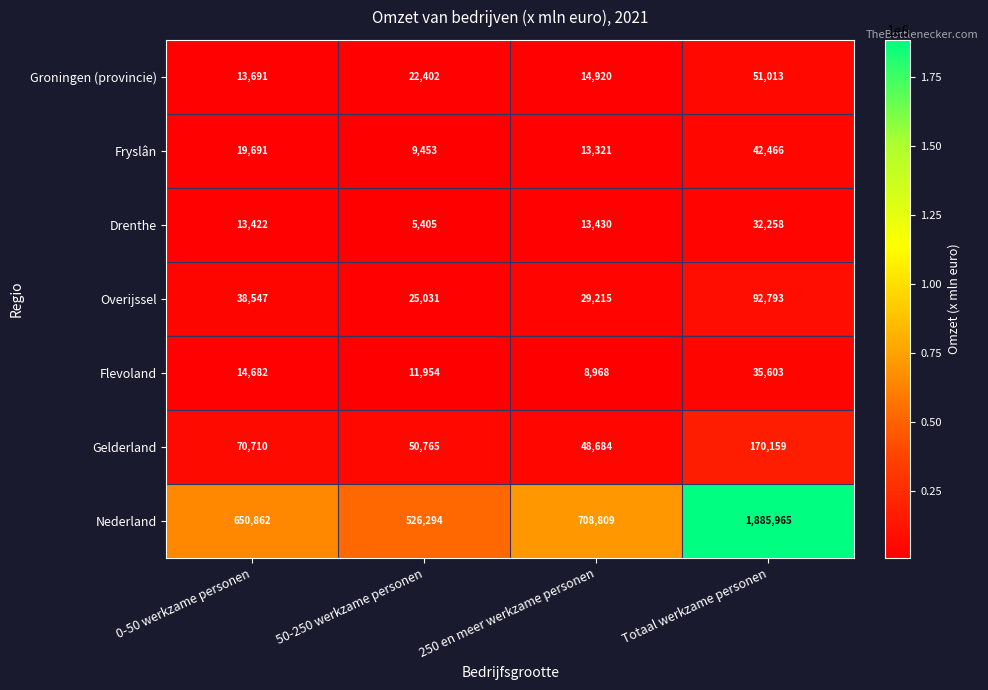

Is the value of Fryslân at 250 en meer werkzame personen greater than the value of Overijssel at Totaal werkzame personen?

No